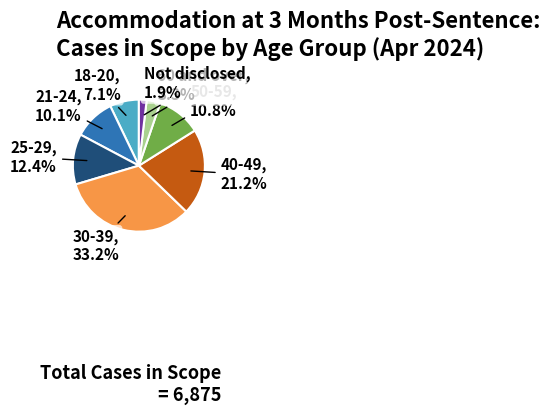

Approximately how many times larger is the value at 30-39 compared to 18-20?

4.7